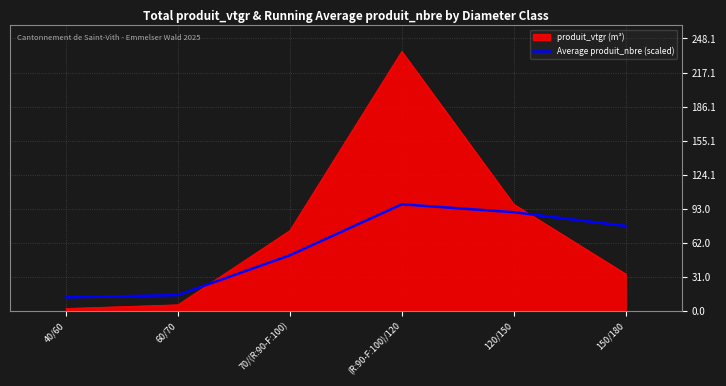

List the series in order of their overall mean, highest first.

produit_vtgr (m³), Average produit_nbre (scaled)